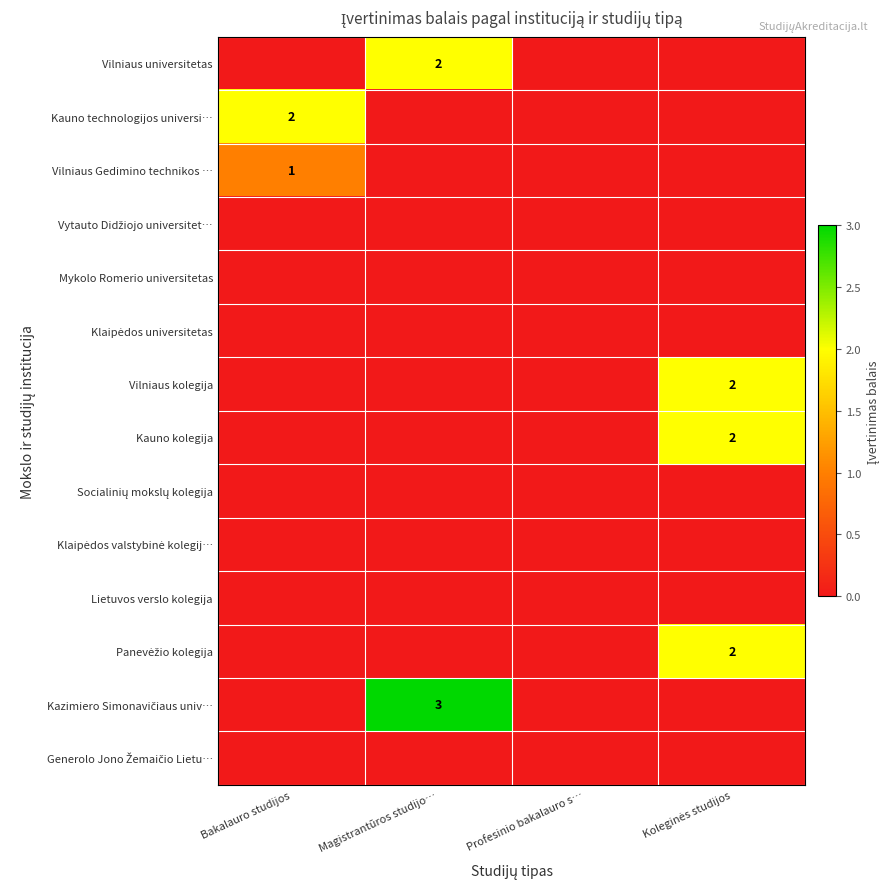

At Bakalauro studijos, list the series in order from smallest to largest.

Vilniaus universitetas, Vytauto Didžiojo universitet…, Mykolo Romerio universitetas, Klaipėdos universitetas, Vilniaus kolegija, Kauno kolegija, Socialinių mokslų kolegija, Klaipėdos valstybinė kolegij…, Lietuvos verslo kolegija, Panevėžio kolegija, Kazimiero Simonavičiaus univ…, Generolo Jono Žemaičio Lietu…, Vilniaus Gedimino technikos …, Kauno technologijos universi…